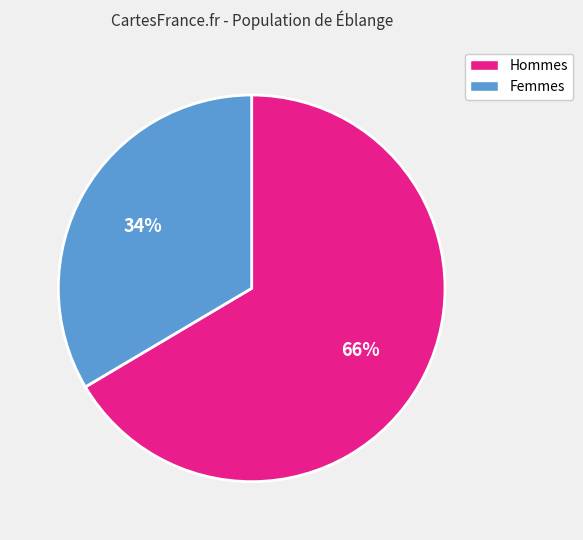

To the nearest percent, what is the combined percentage of Hommes and Femmes?

100%